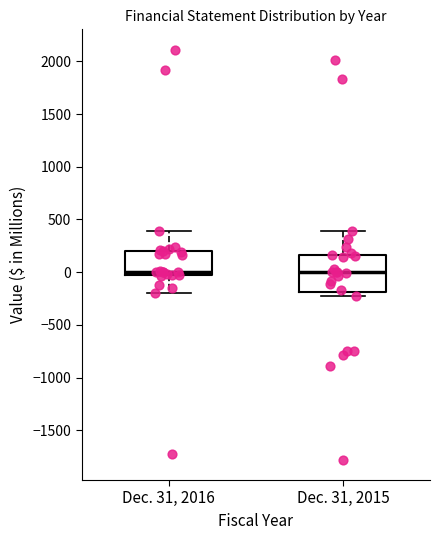

Reading left to right, transcribe this box plot: for each box, give where its median line is, the range the box spans, and where its two whiskers end, as read against the y-axis. The values are not printed on the chart, so give them approximately, as read against the axis.

Dec. 31, 2016: median 0, box -50 to 200, whiskers -200 to 400
Dec. 31, 2015: median 0, box -200 to 150, whiskers -250 to 400